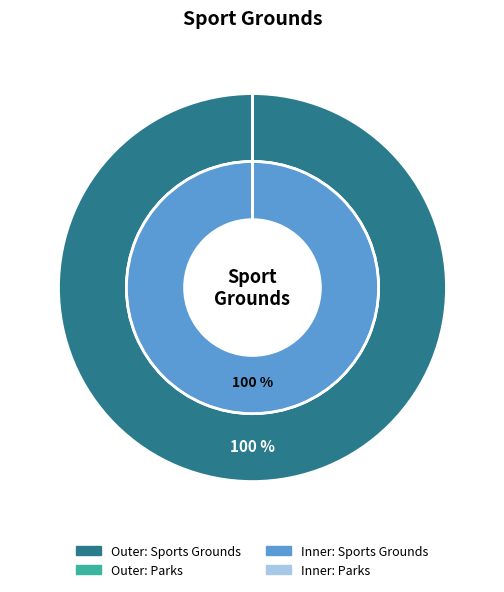

To the nearest percent, what portion does Sports Grounds represent?

100%